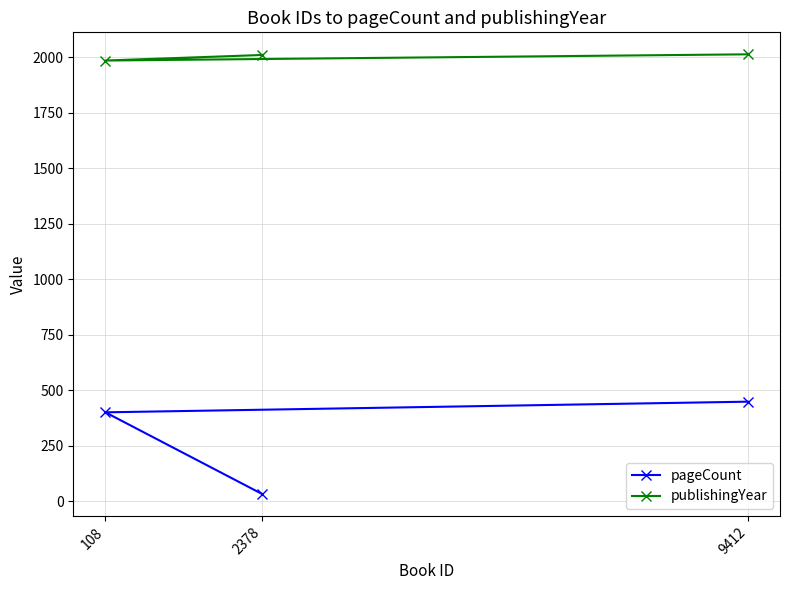

Count the publishingYear values in the range 1985 to 2013.

3